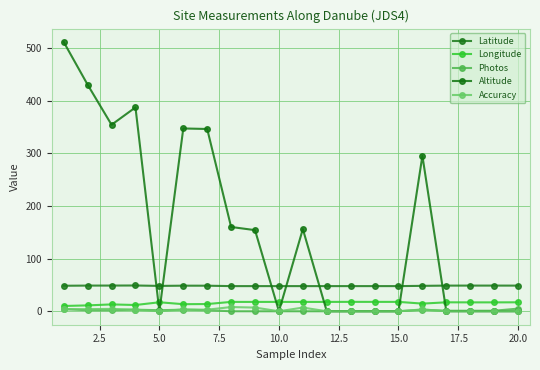

What is the difference between the maximum and second lowest values in the Altitude series?

511.0